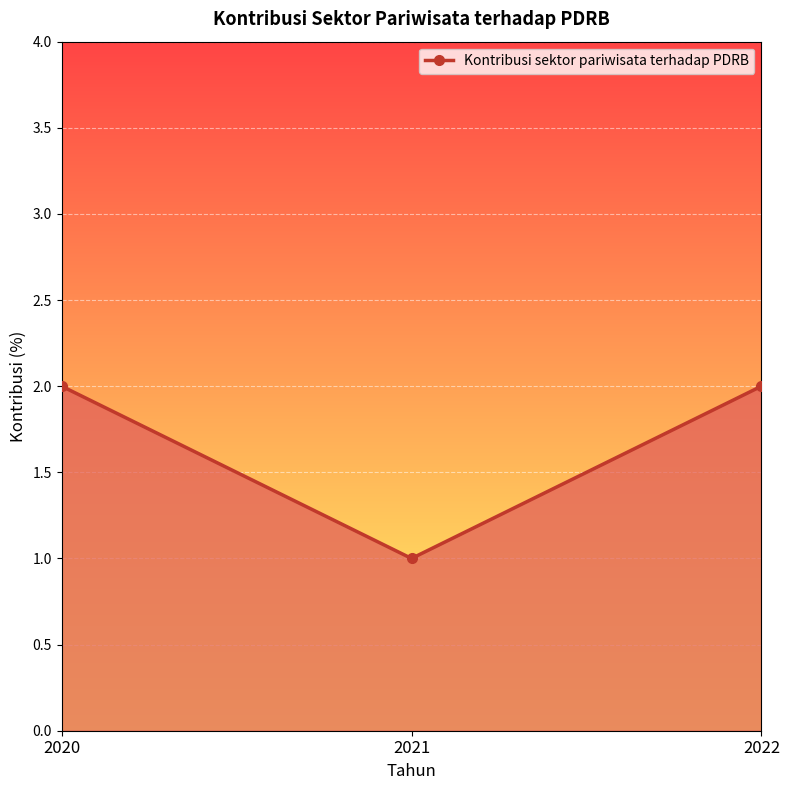

What is the difference between the maximum and minimum values?

1